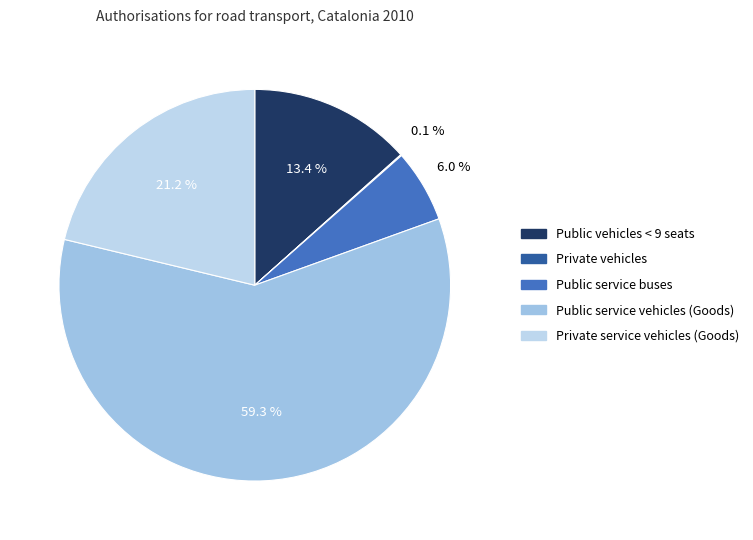

How much of the chart is everything except Public service vehicles (Goods)?

40.7%